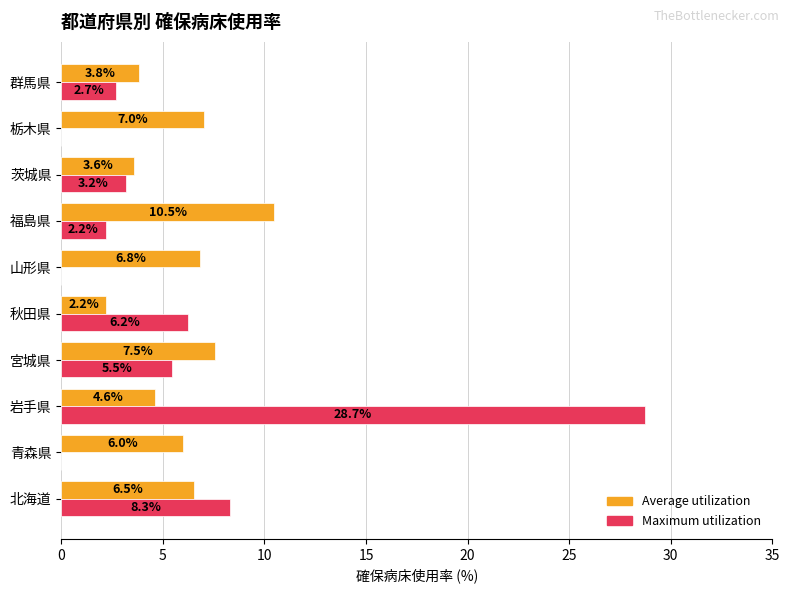

What value does the Maximum utilization series have at 岩手県?

28.7